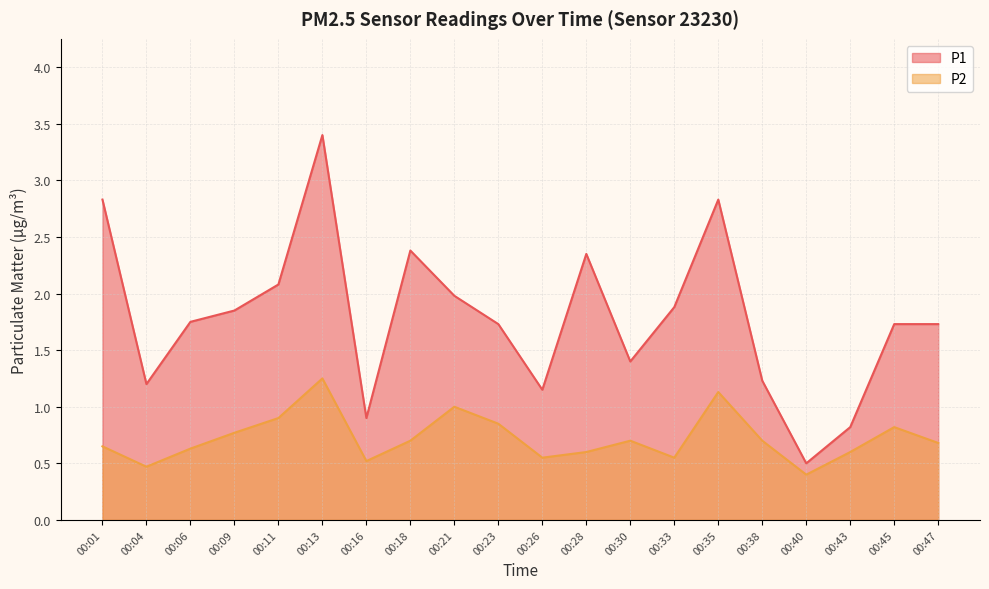

At 00:30, list the series in order from smallest to largest.

P2, P1